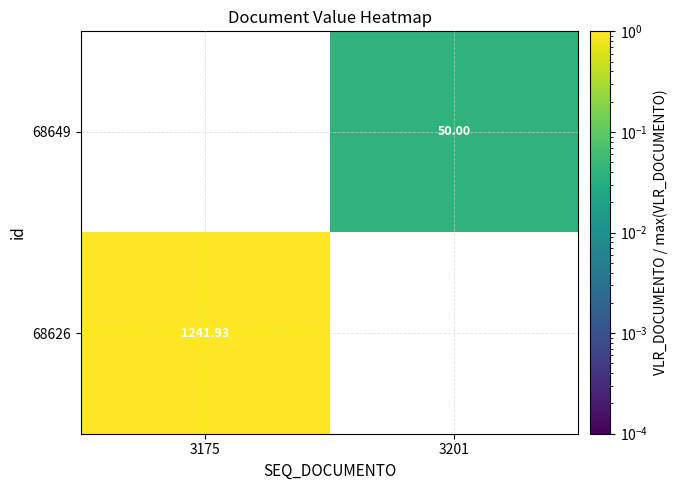

Which category has the highest value in the 68626 series?

3175